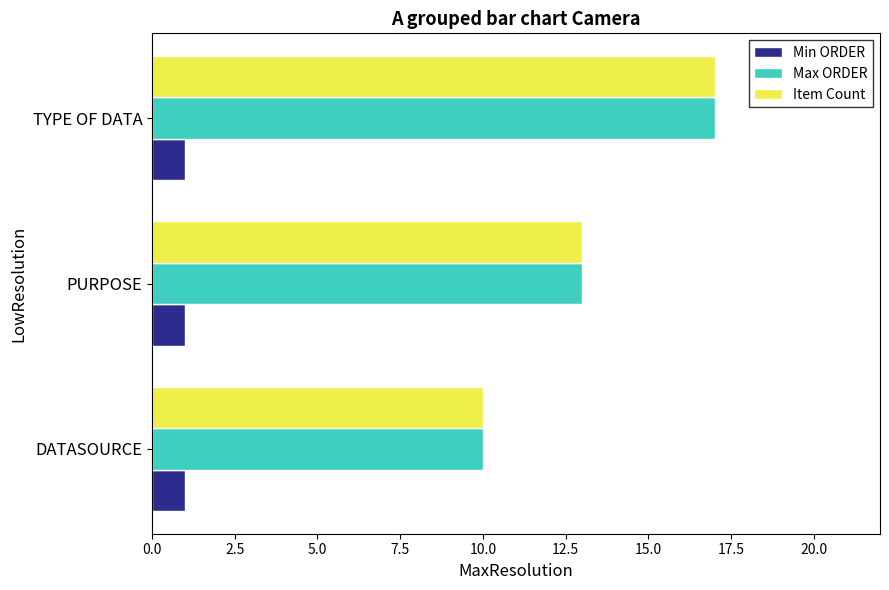

What is the greatest value displayed?

17